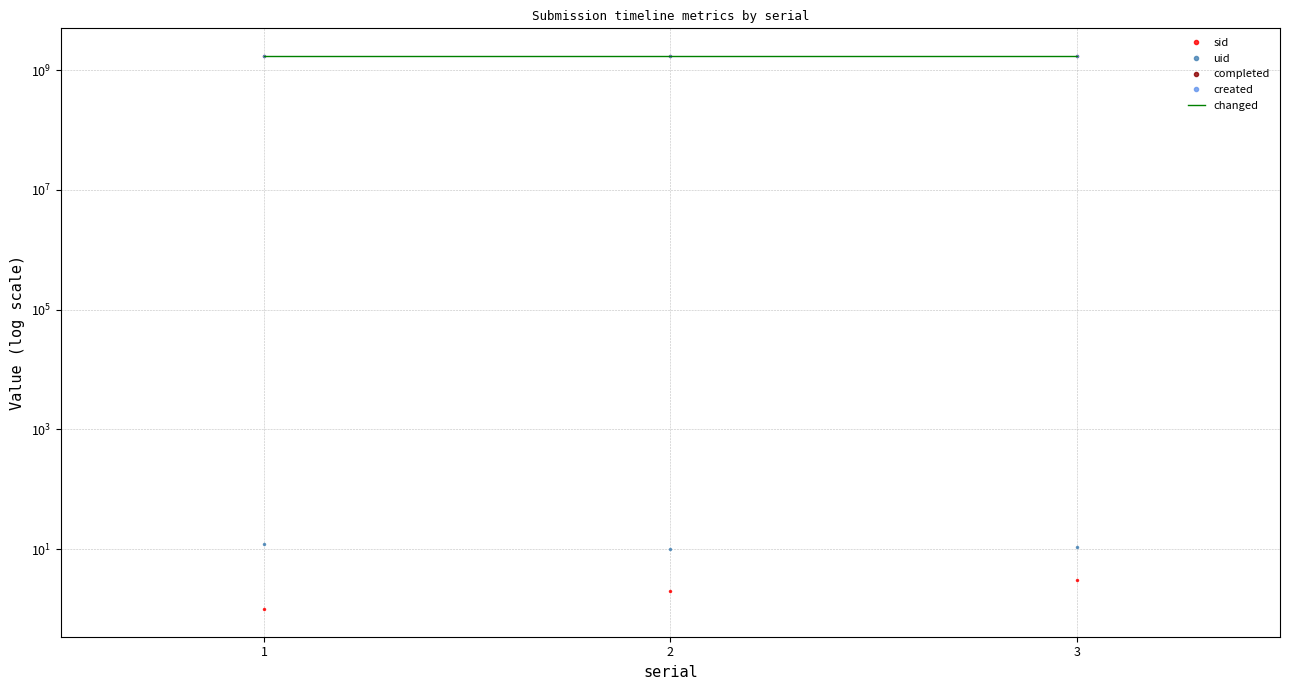

What is the maximum value shown in the chart?

1719361396